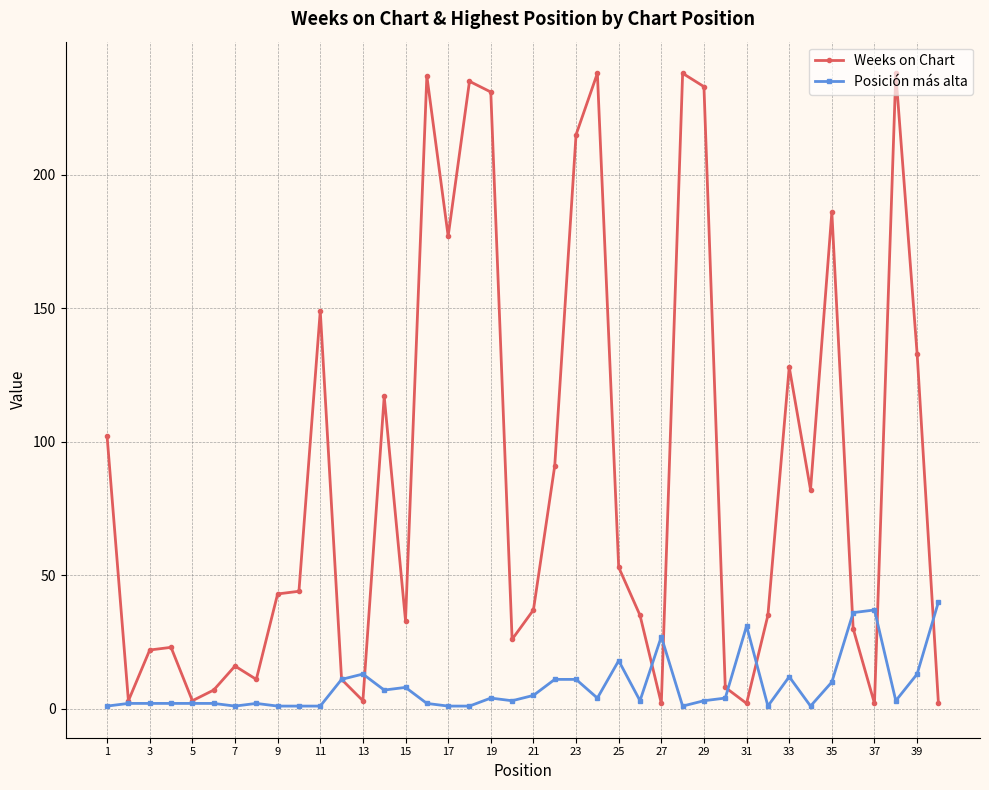

After their last crossing, which series has the higher values: Weeks on Chart or Posición más alta?

Posición más alta